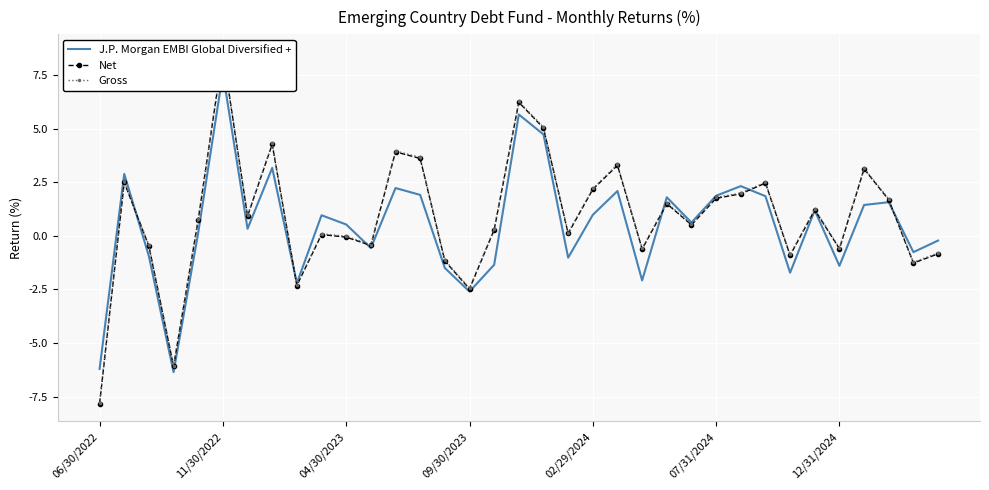

True or false: Gross and J.P. Morgan EMBI Global Diversified + intersect in this chart.

True